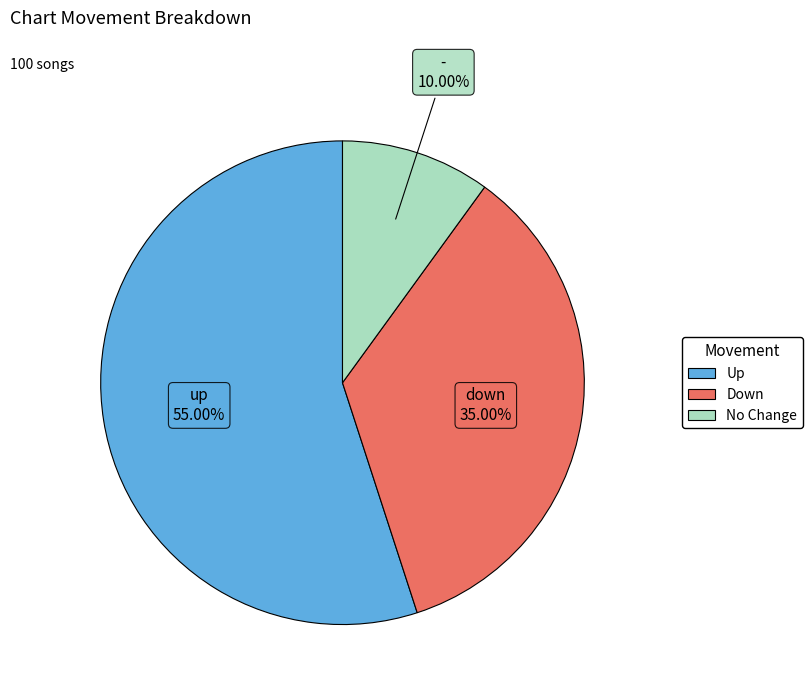

Does any single category account for the majority?

Yes